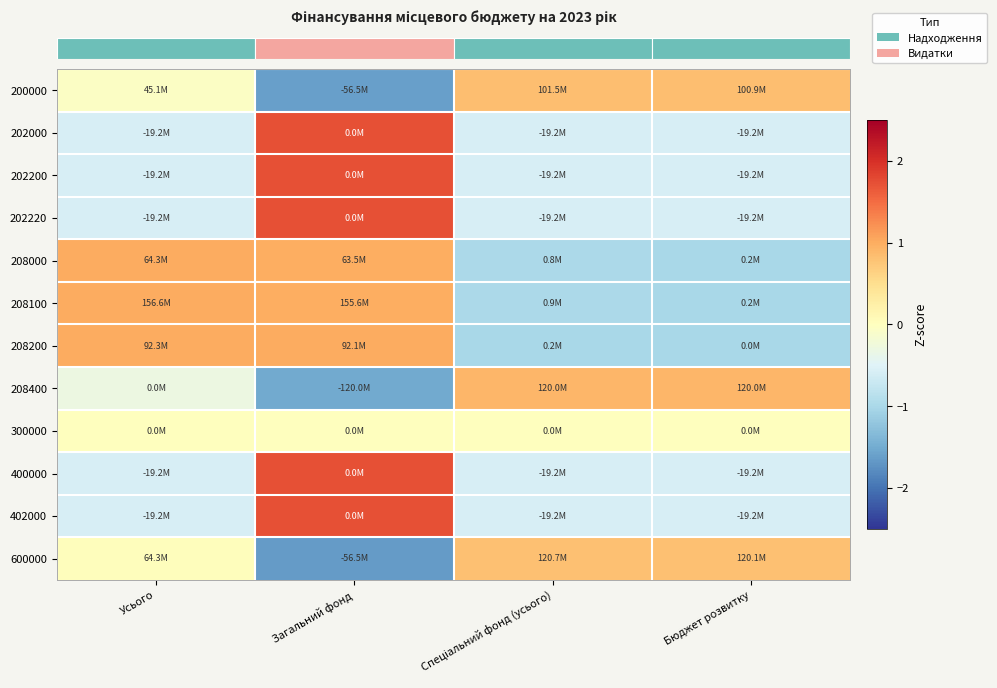

Which has a higher value, Усього or Спеціальний фонд (усього)?

Спеціальний фонд (усього)